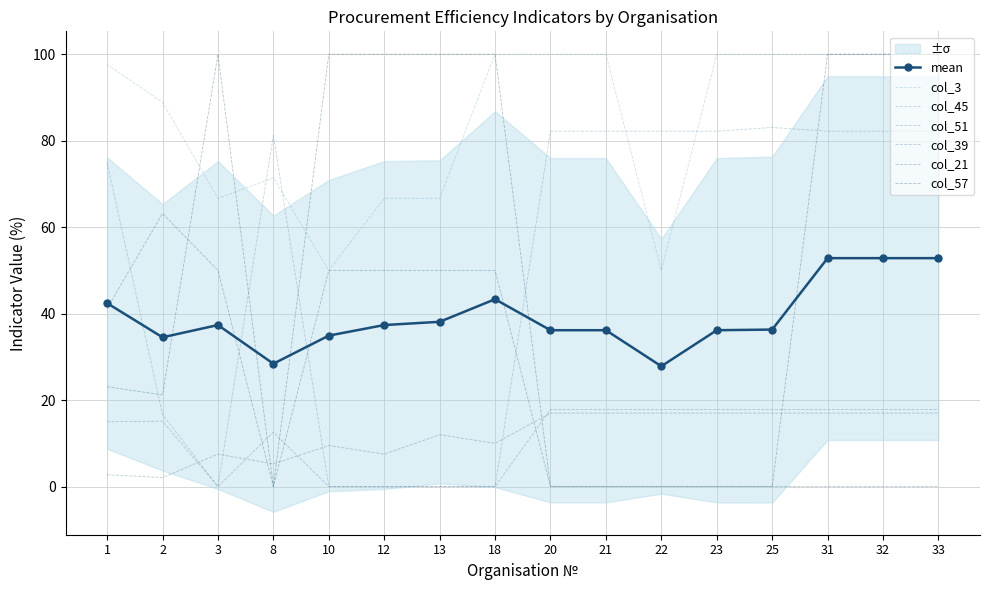

List the labels in order of col_57 value, largest first.

3, 10, 12, 13, 18, 31, 32, 33, 1, 2, 8, 20, 21, 22, 23, 25